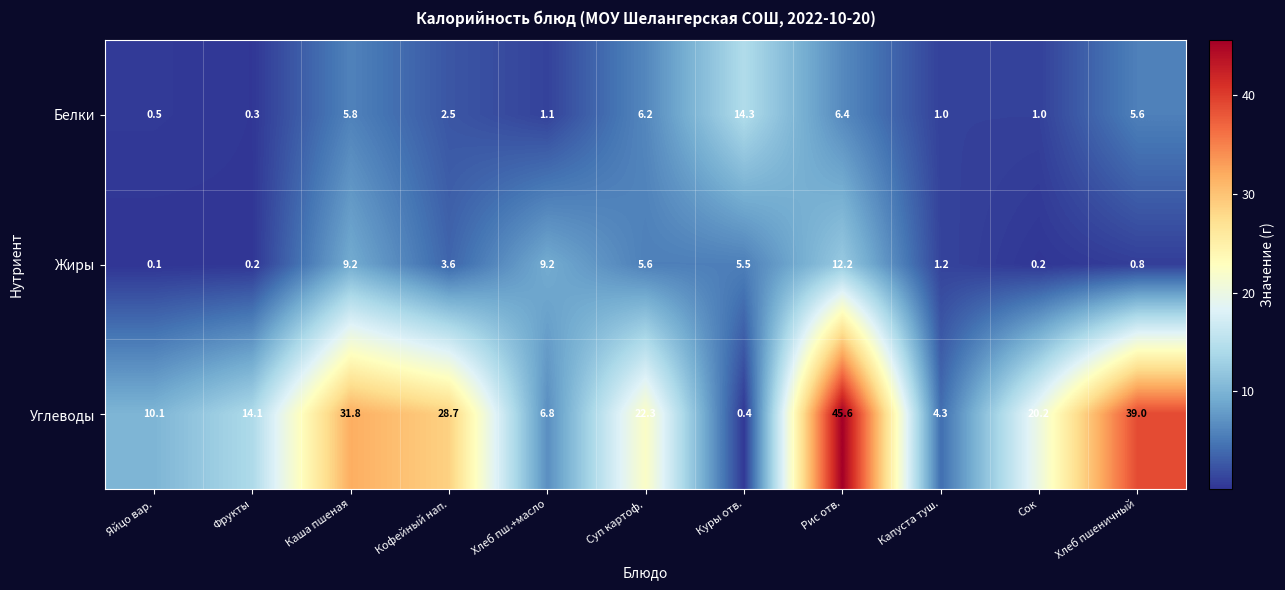

At which category is the sum across all series the highest?

Рис отв.